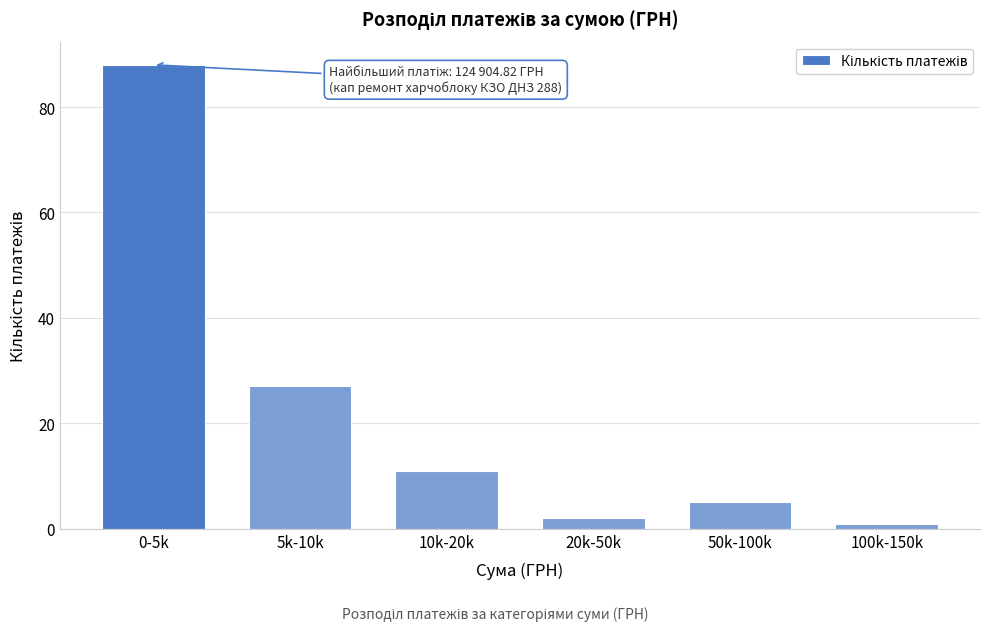

Reading left to right, what are all the values shown in this chart?

88	27	11	2	5	1